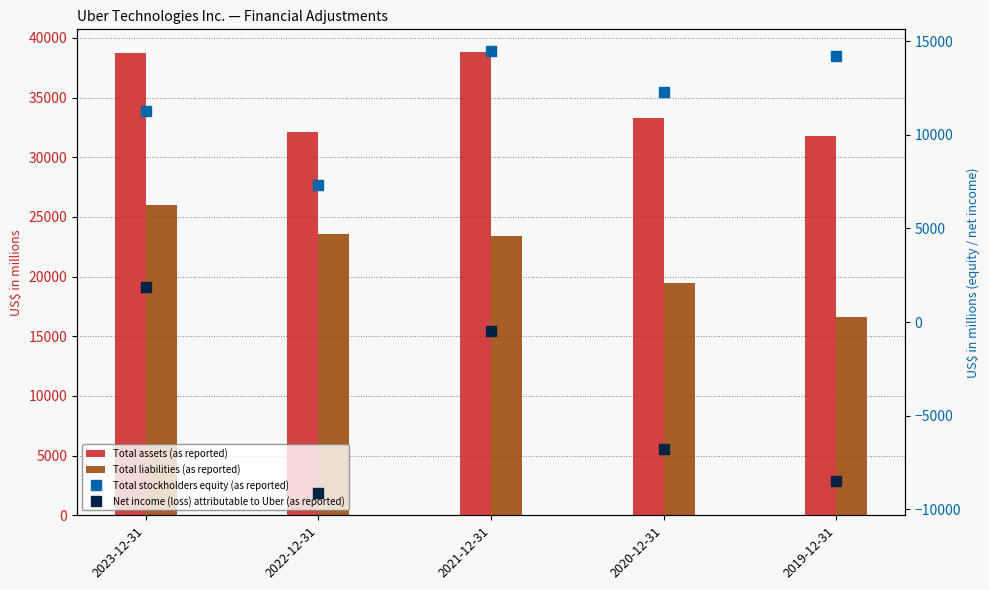

Rank the series at 2023-12-31 from highest to lowest value.

Total assets (as reported), Total liabilities (as reported), Total stockholders equity (as reported), Net income (loss) attributable to Uber (as reported)